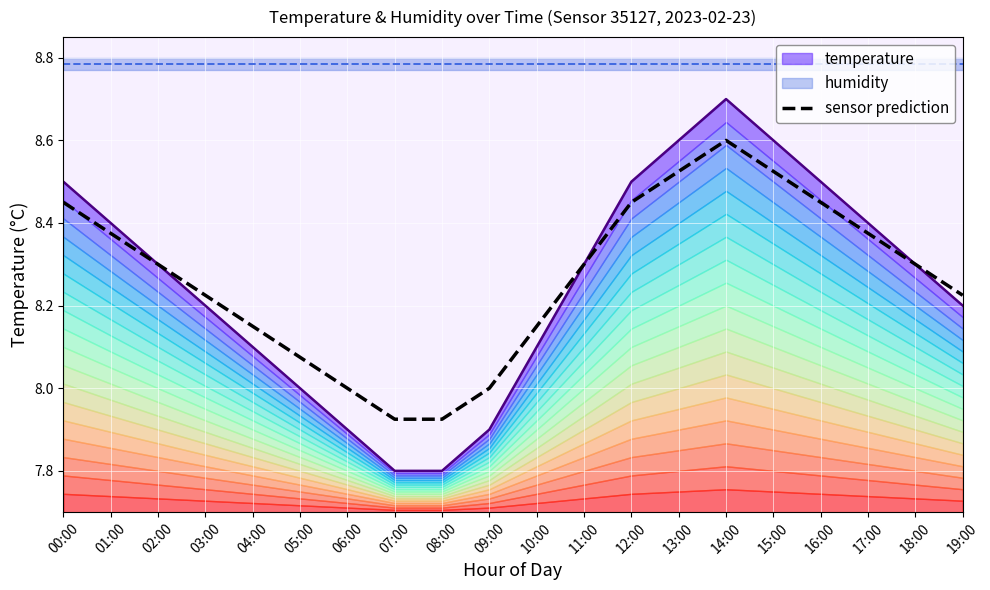

Reading left to right, transcribe all the data shown in this chart.

8.5	8.4	8.3	8.2	8.2	8.1	8.0	7.9	7.9	8.0	8.2	8.3	8.5	8.5	8.6	8.5	8.5	8.4	8.3	8.2